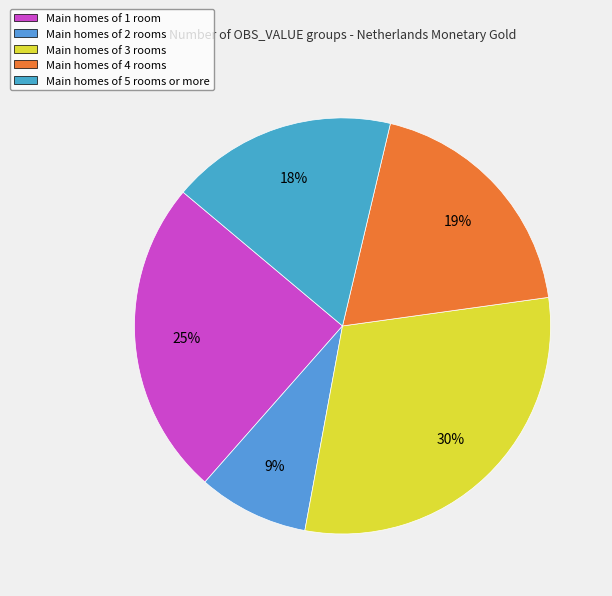

To the nearest percent, what is the difference between the largest and smallest slice percentages?

21%